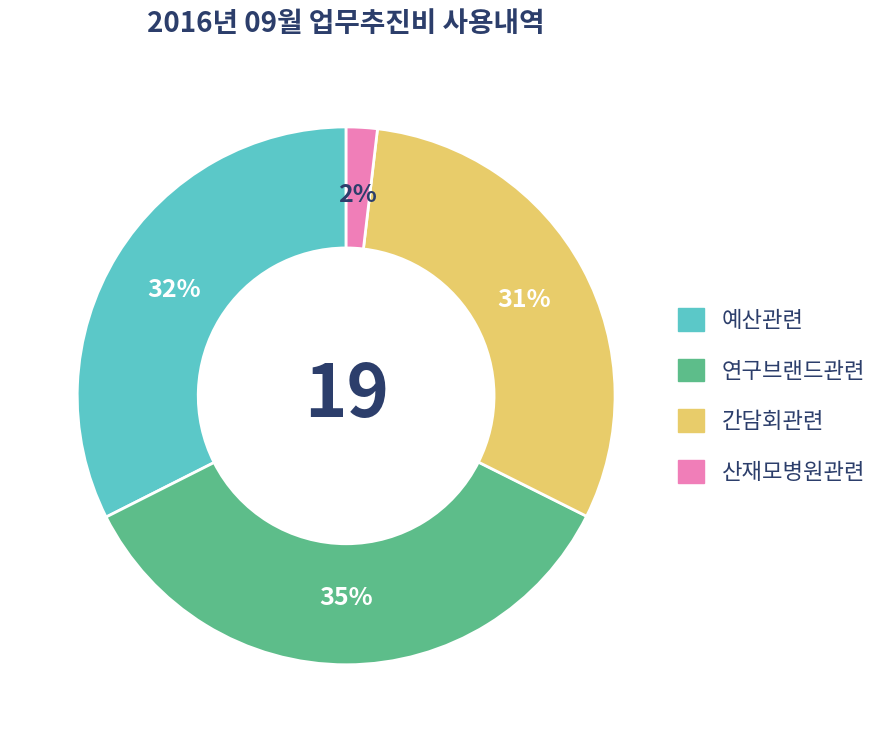

Is 간담회관련 the majority of the pie?

No